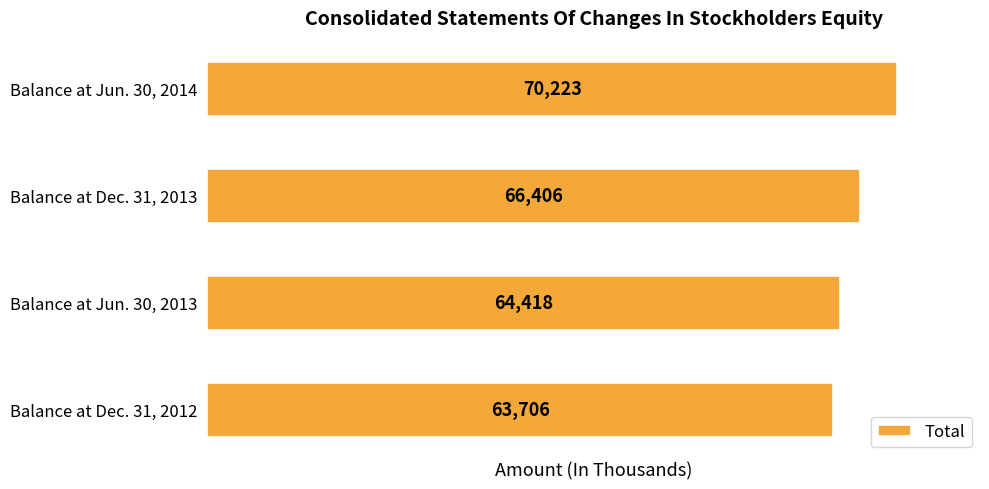

True or false: the data shows 66406 at Balance at Dec. 31, 2013.

True